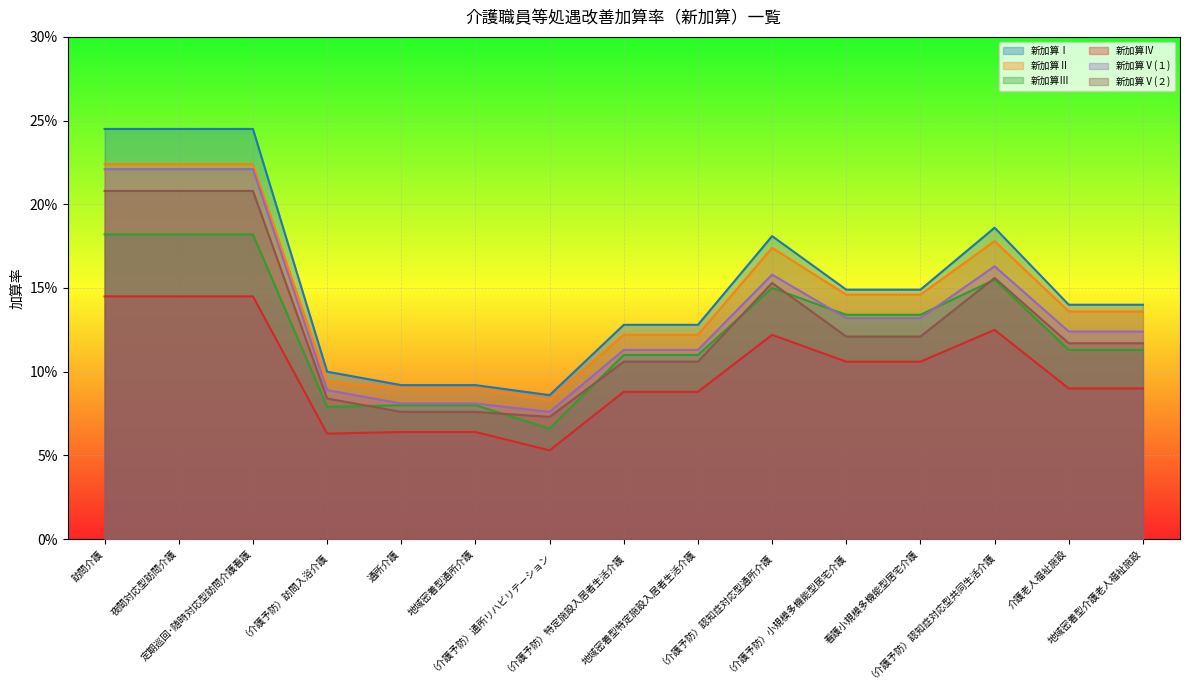

Reading left to right, list all the values displayed in this chart.

新加算Ⅰ: 訪問介護=0.2	夜間対応型訪問介護=0.2	定期巡回･随時対応型訪問介護看護=0.2	（介護予防）訪問入浴介護=0.1	通所介護=0.1	地域密着型通所介護=0.1	（介護予防）通所リハビリテーション=0.1	（介護予防）特定施設入居者生活介護=0.1	地域密着型特定施設入居者生活介護=0.1	（介護予防）認知症対応型通所介護=0.2	（介護予防）小規模多機能型居宅介護=0.1	看護小規模多機能型居宅介護=0.1	（介護予防）認知症対応型共同生活介護=0.2	介護老人福祉施設=0.1	地域密着型介護老人福祉施設=0.1
新加算Ⅱ: 訪問介護=0.2	夜間対応型訪問介護=0.2	定期巡回･随時対応型訪問介護看護=0.2	（介護予防）訪問入浴介護=0.1	通所介護=0.1	地域密着型通所介護=0.1	（介護予防）通所リハビリテーション=0.1	（介護予防）特定施設入居者生活介護=0.1	地域密着型特定施設入居者生活介護=0.1	（介護予防）認知症対応型通所介護=0.2	（介護予防）小規模多機能型居宅介護=0.1	看護小規模多機能型居宅介護=0.1	（介護予防）認知症対応型共同生活介護=0.2	介護老人福祉施設=0.1	地域密着型介護老人福祉施設=0.1
新加算Ⅲ: 訪問介護=0.2	夜間対応型訪問介護=0.2	定期巡回･随時対応型訪問介護看護=0.2	（介護予防）訪問入浴介護=0.1	通所介護=0.1	地域密着型通所介護=0.1	（介護予防）通所リハビリテーション=0.1	（介護予防）特定施設入居者生活介護=0.1	地域密着型特定施設入居者生活介護=0.1	（介護予防）認知症対応型通所介護=0.1	（介護予防）小規模多機能型居宅介護=0.1	看護小規模多機能型居宅介護=0.1	（介護予防）認知症対応型共同生活介護=0.2	介護老人福祉施設=0.1	地域密着型介護老人福祉施設=0.1
新加算Ⅳ: 訪問介護=0.1	夜間対応型訪問介護=0.1	定期巡回･随時対応型訪問介護看護=0.1	（介護予防）訪問入浴介護=0.1	通所介護=0.1	地域密着型通所介護=0.1	（介護予防）通所リハビリテーション=0.1	（介護予防）特定施設入居者生活介護=0.1	地域密着型特定施設入居者生活介護=0.1	（介護予防）認知症対応型通所介護=0.1	（介護予防）小規模多機能型居宅介護=0.1	看護小規模多機能型居宅介護=0.1	（介護予防）認知症対応型共同生活介護=0.1	介護老人福祉施設=0.1	地域密着型介護老人福祉施設=0.1
新加算Ⅴ(１): 訪問介護=0.2	夜間対応型訪問介護=0.2	定期巡回･随時対応型訪問介護看護=0.2	（介護予防）訪問入浴介護=0.1	通所介護=0.1	地域密着型通所介護=0.1	（介護予防）通所リハビリテーション=0.1	（介護予防）特定施設入居者生活介護=0.1	地域密着型特定施設入居者生活介護=0.1	（介護予防）認知症対応型通所介護=0.2	（介護予防）小規模多機能型居宅介護=0.1	看護小規模多機能型居宅介護=0.1	（介護予防）認知症対応型共同生活介護=0.2	介護老人福祉施設=0.1	地域密着型介護老人福祉施設=0.1
新加算Ⅴ(２): 訪問介護=0.2	夜間対応型訪問介護=0.2	定期巡回･随時対応型訪問介護看護=0.2	（介護予防）訪問入浴介護=0.1	通所介護=0.1	地域密着型通所介護=0.1	（介護予防）通所リハビリテーション=0.1	（介護予防）特定施設入居者生活介護=0.1	地域密着型特定施設入居者生活介護=0.1	（介護予防）認知症対応型通所介護=0.2	（介護予防）小規模多機能型居宅介護=0.1	看護小規模多機能型居宅介護=0.1	（介護予防）認知症対応型共同生活介護=0.2	介護老人福祉施設=0.1	地域密着型介護老人福祉施設=0.1